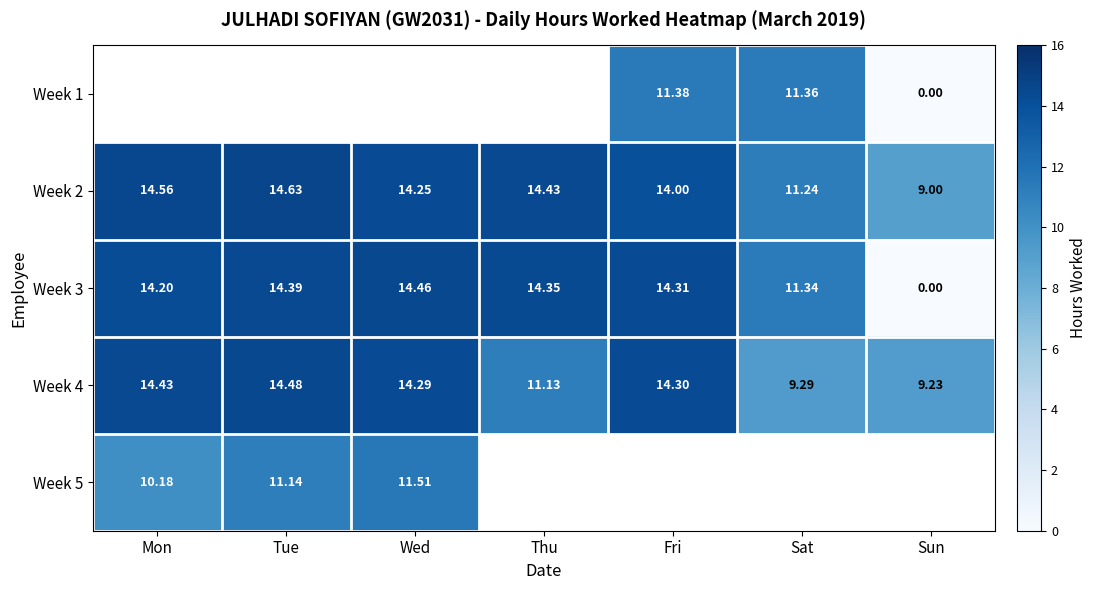

Which category has the lowest value across all series?

Sun